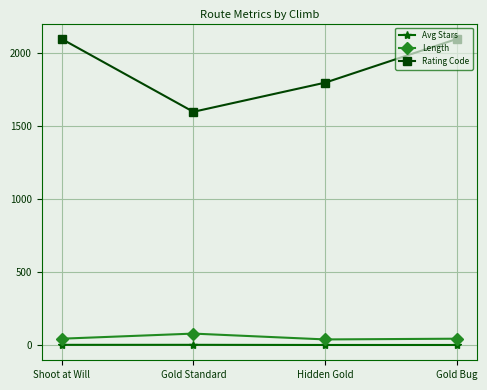

Which series has the largest range (max minus min)?

Rating Code